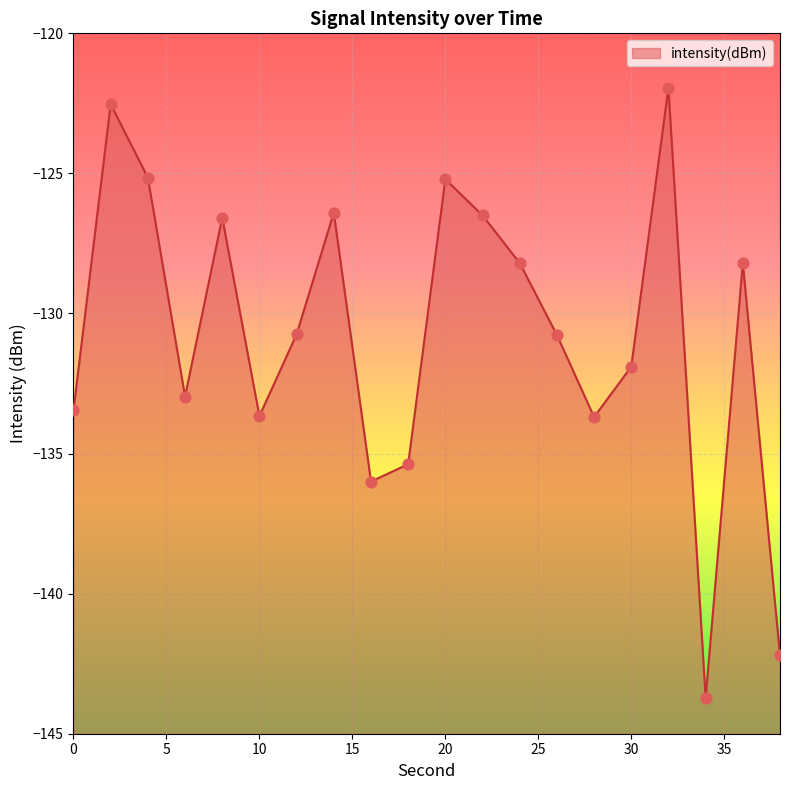

What is the change in value from 8 to 12?

-4.2